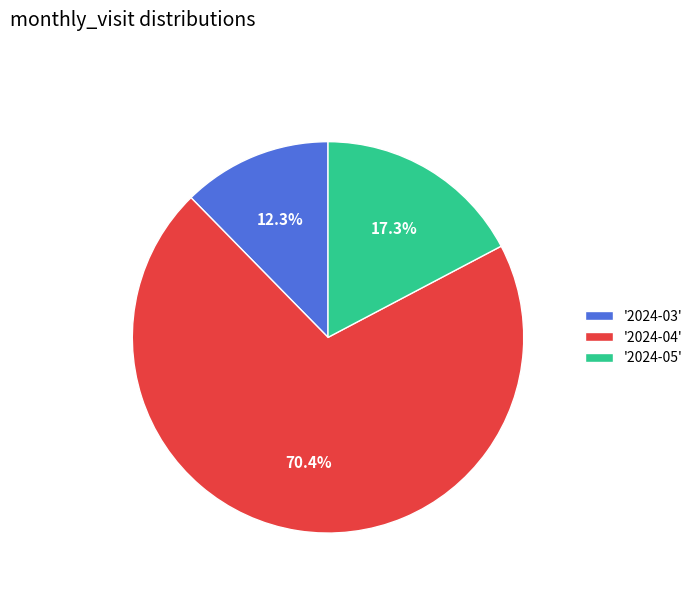

Between '2024-03' and '2024-04', which is larger?

'2024-04'